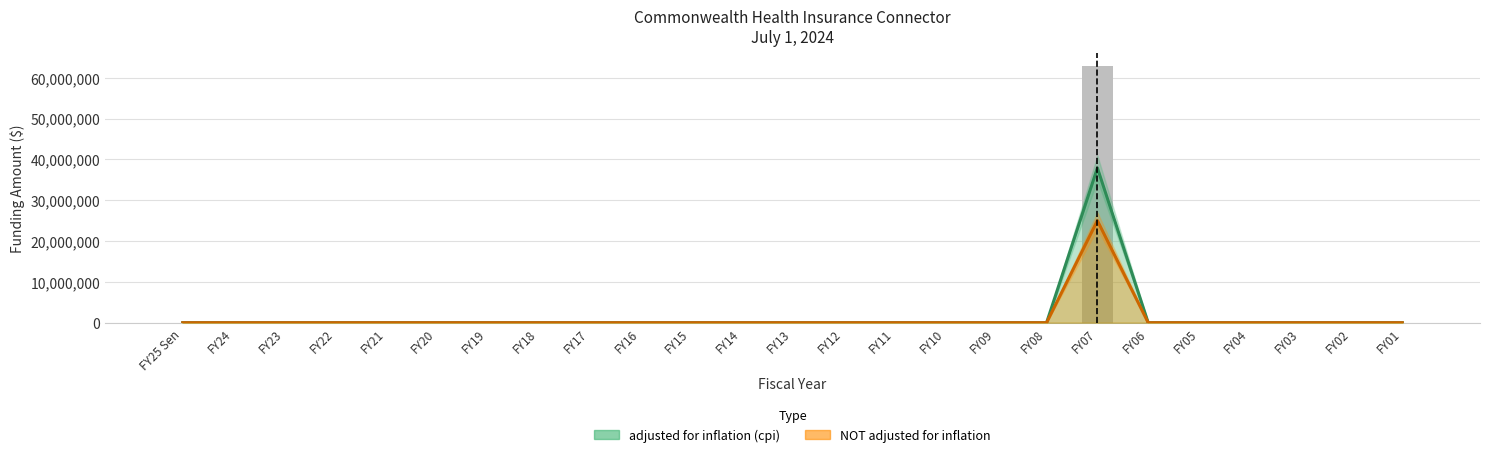

What are all the series names shown in the legend?

adjusted for inflation (cpi), NOT adjusted for inflation